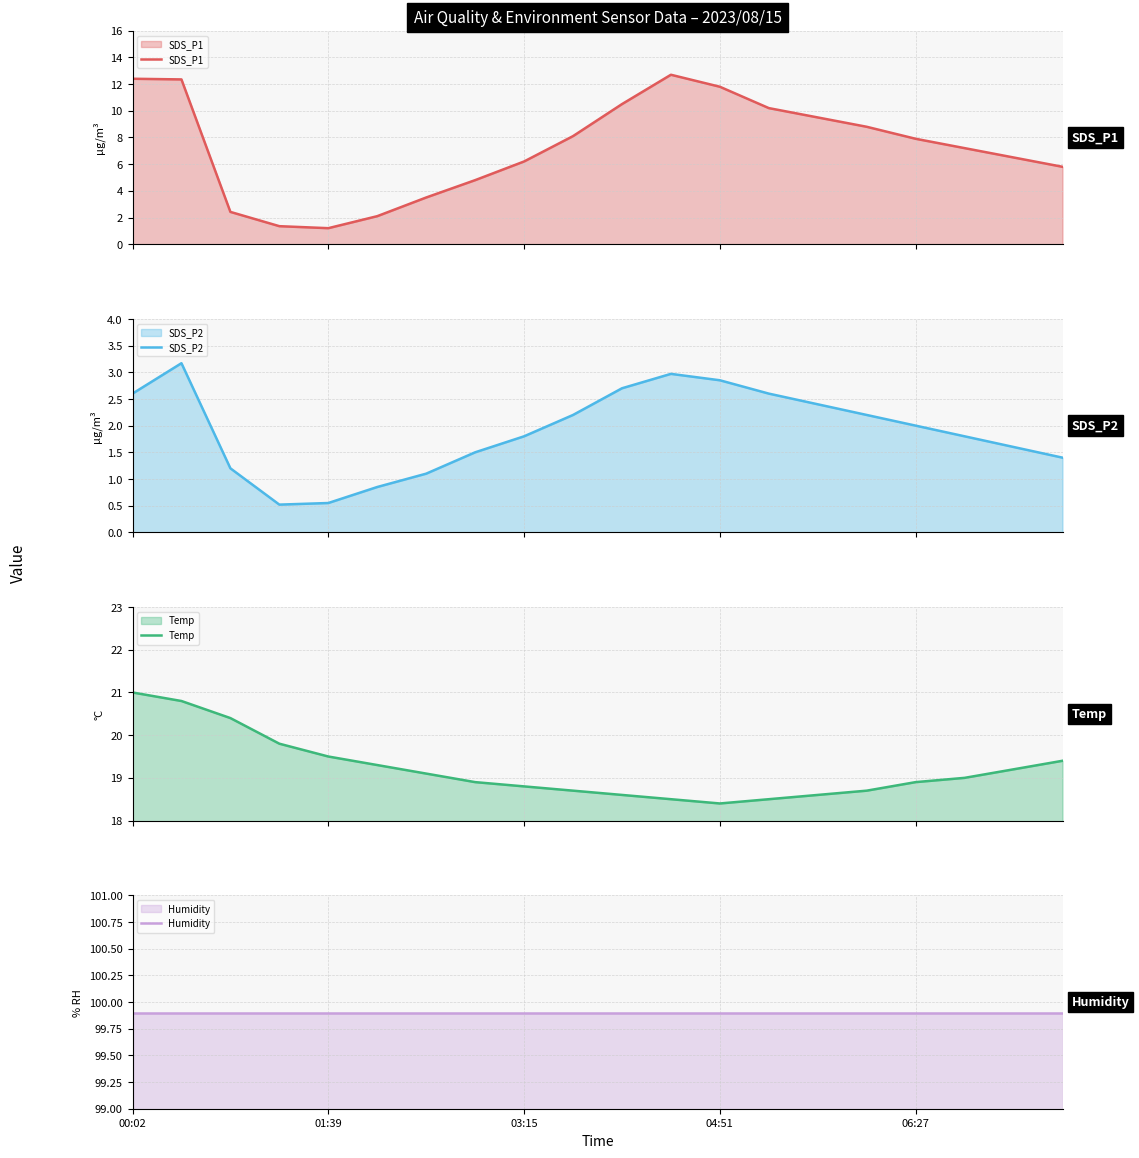

Is it true that Temp equals 18.5 at 11?

True